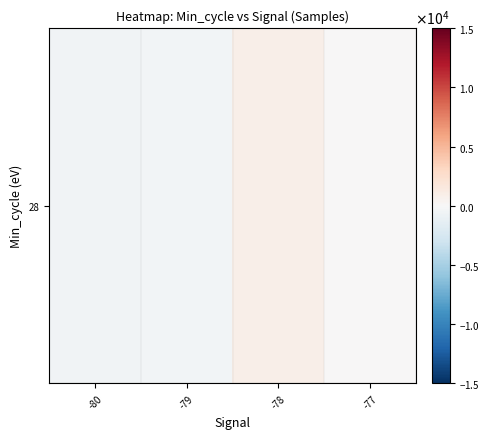

What is the change in value from -78 to -77?

-866.5